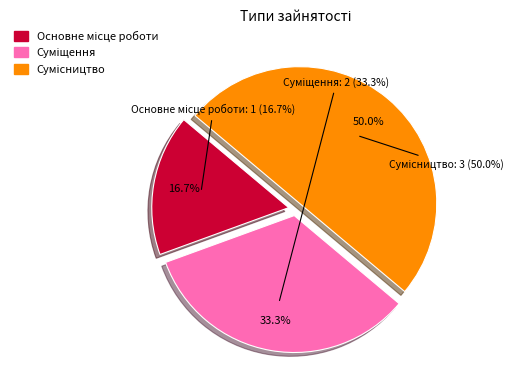

The Основне місце роботи slice represents 17% of the pie. True or false?

True